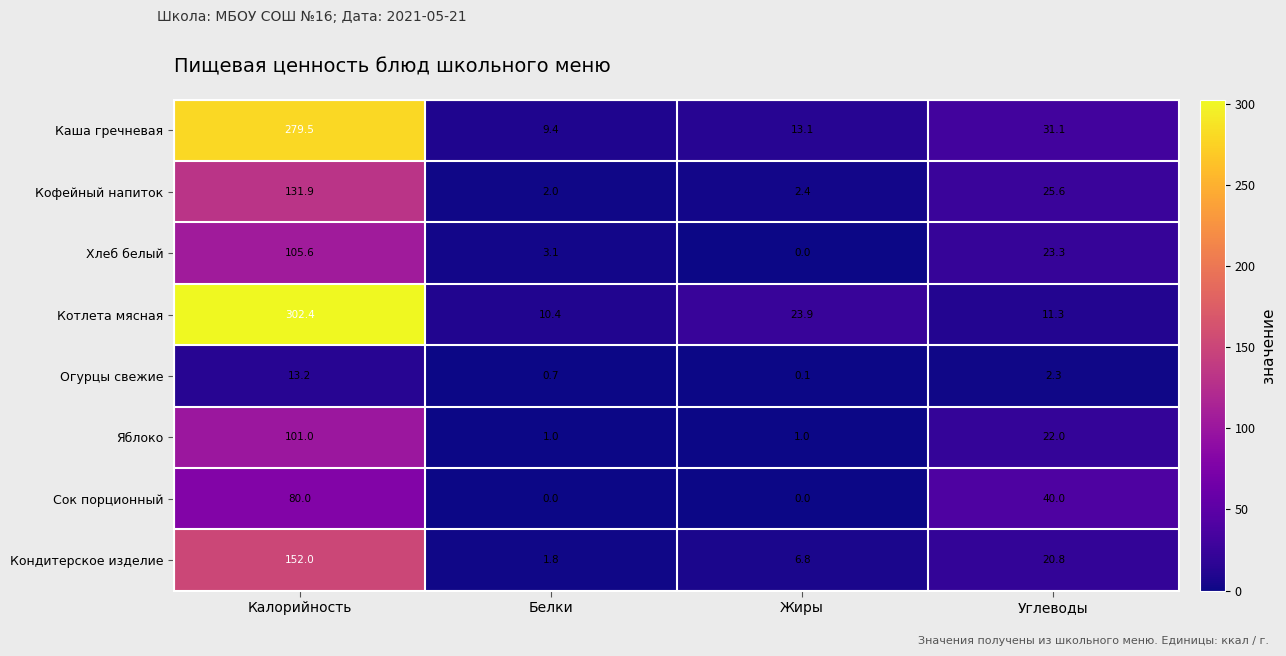

Which category has the highest value in the Котлета мясная series?

Калорийность